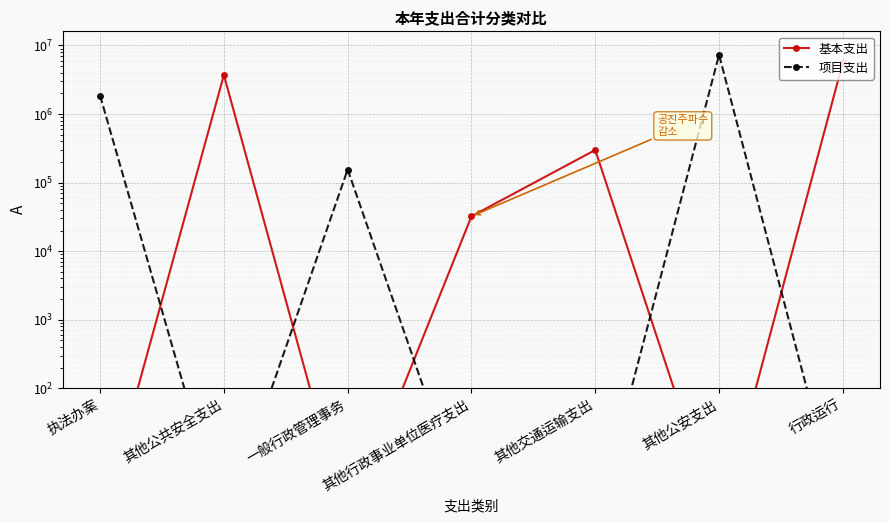

Where do 基本支出 and 项目支出 first cross each other?

执法办案 and 其他公共安全支出